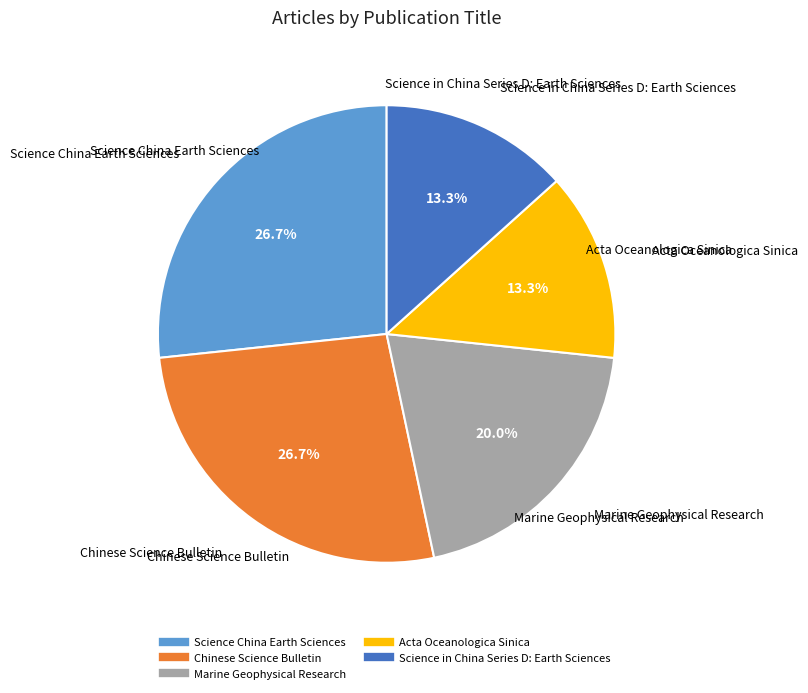

Between Acta Oceanologica Sinica and Science China Earth Sciences, which is larger?

Science China Earth Sciences